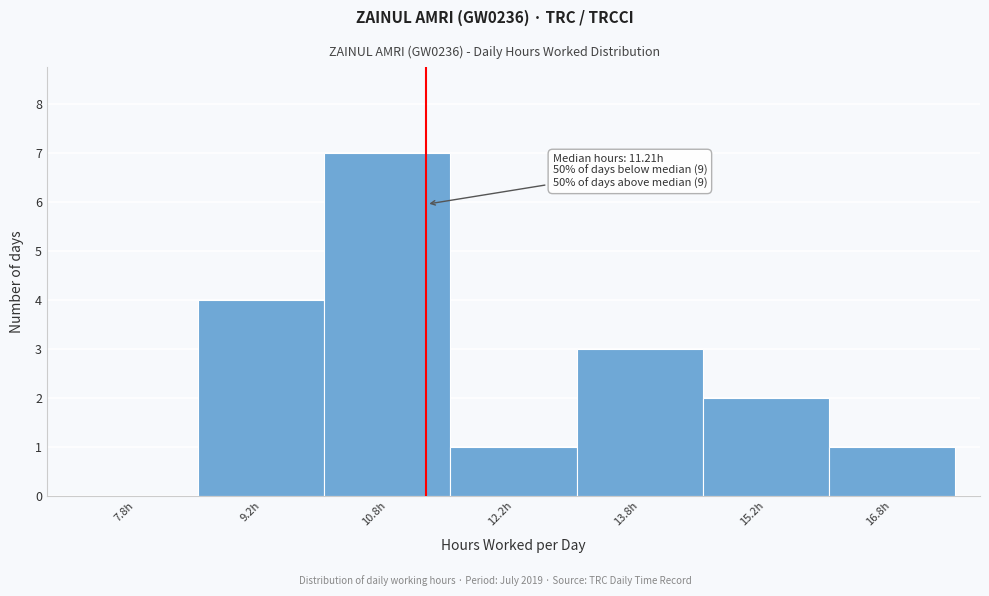

Over which range of the x-axis is the bar tallest?

10.0 to 11.5